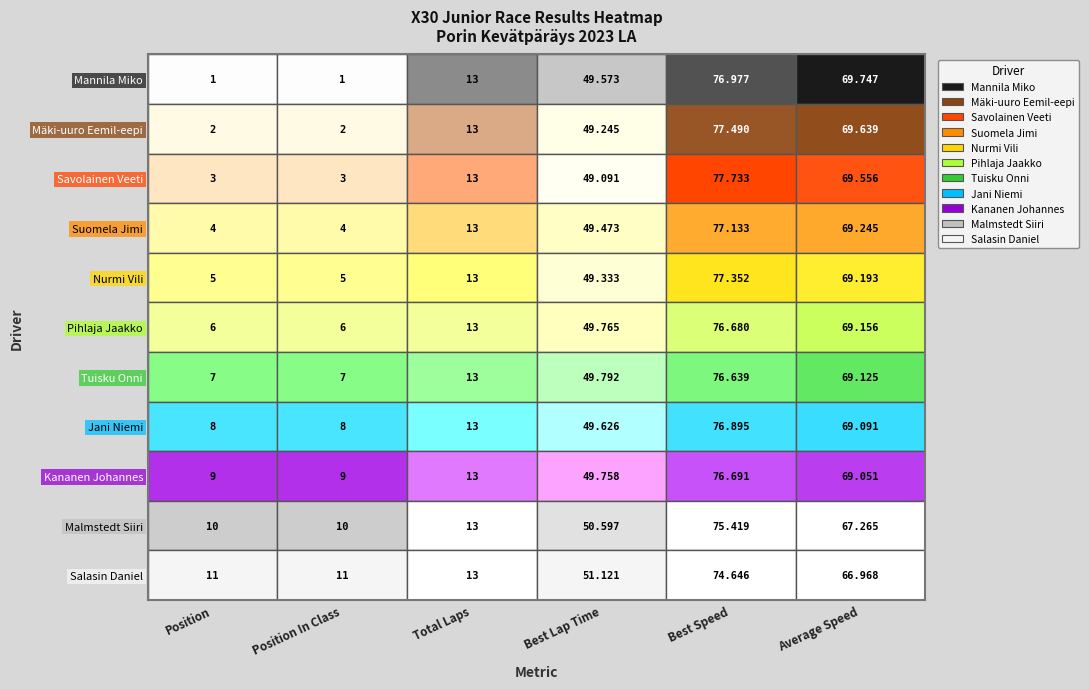

Rank the series at Total Laps from highest to lowest value.

Mannila Miko, Mäki-uuro Eemil-eepi, Savolainen Veeti, Suomela Jimi, Nurmi Vili, Pihlaja Jaakko, Tuisku Onni, Jani Niemi, Kananen Johannes, Malmstedt Siiri, Salasin Daniel